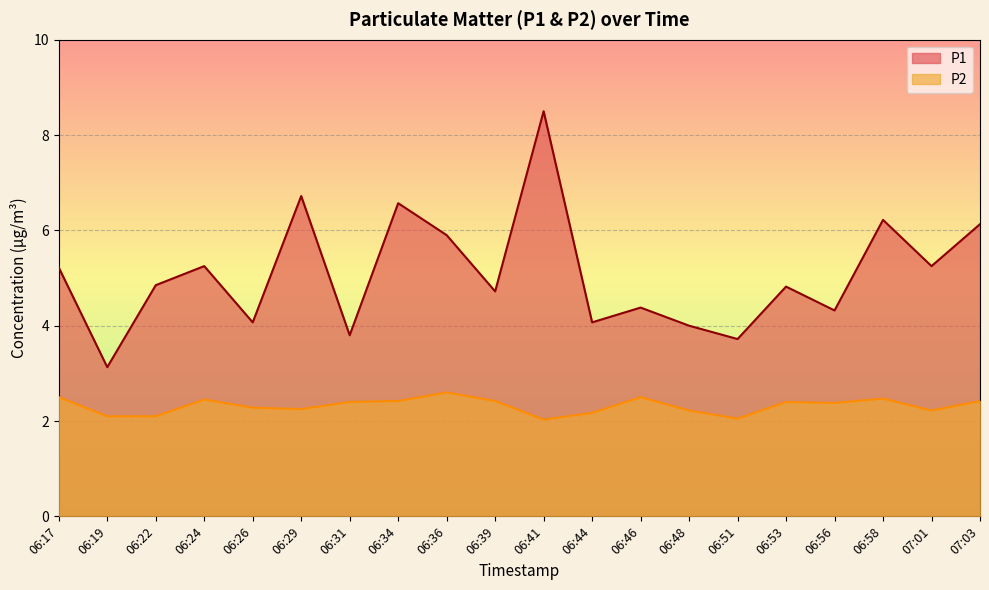

What is the sum of all P2 values?

46.4